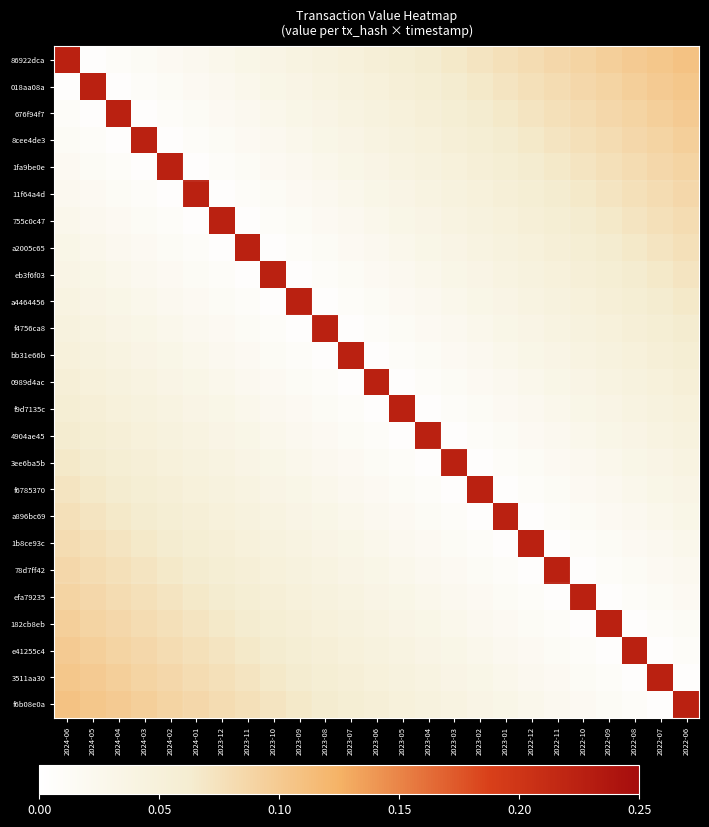

Rank the series by their maximum value, from lowest to highest.

86922dca, 018aa08a, 676f94f7, 8cee4de3, 1fa9be0e, 11f64a4d, 755c0c47, a2005c65, eb3f6f03, a4464456, f4756ca8, bb31e66b, 0989d4ac, f9d7135c, 4904ae45, 3ee6ba5b, f6785370, a896bc69, 1b8ce93c, 78d7ff42, efa79235, 182cb8eb, e41255c4, 3511aa30, f6b08e0a